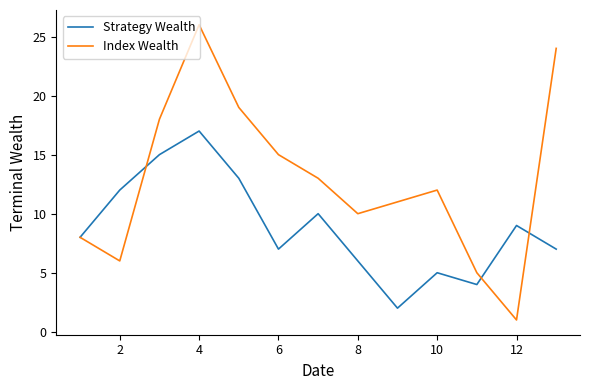

What is the maximum value for Strategy Wealth?

17